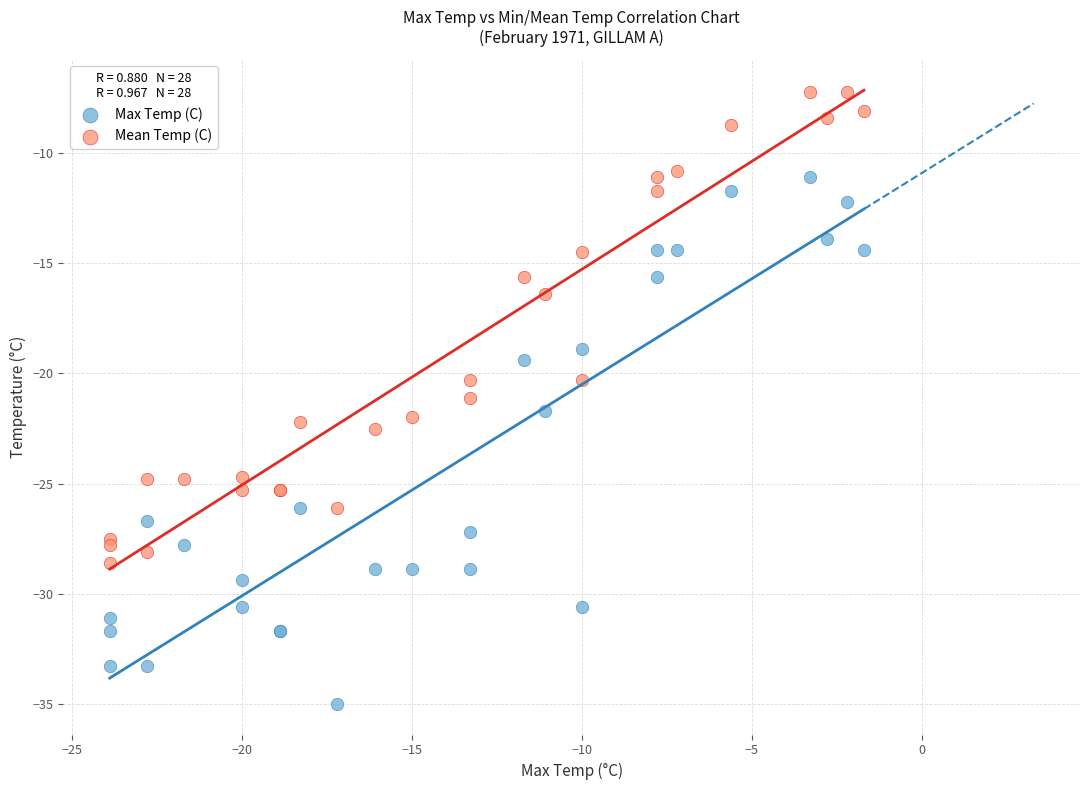

Which series contains the highest Y value?

Mean Temp (C)